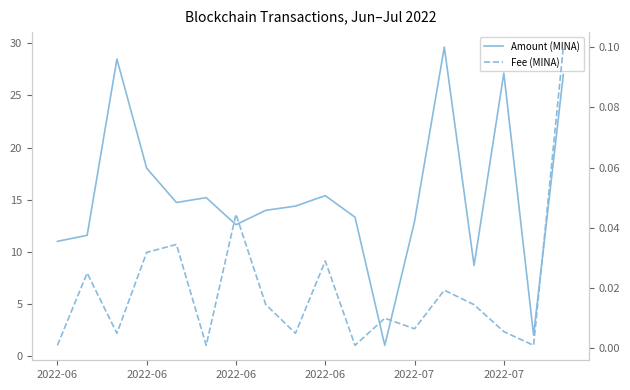

Reading left to right, what are all the values shown in this chart?

Amount: 11.0	11.6	28.5	18.0	14.7	15.2	12.6	14.0	14.4	15.4	13.3	1.0	12.9	29.6	8.7	27.1	2.0	27.0
Fee: 0.0	0.0	0.0	0.0	0.0	0.0	0.0	0.0	0.0	0.0	0.0	0.0	0.0	0.0	0.0	0.0	0.0	0.1